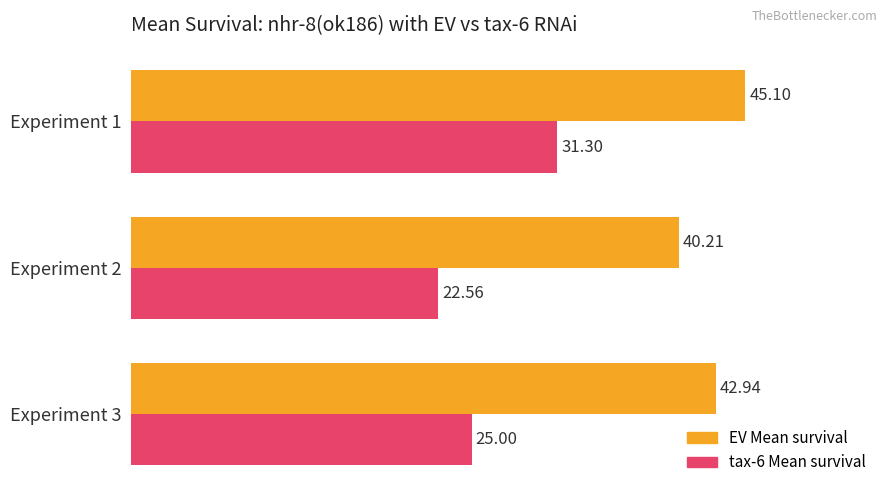

What is the average value of the tax-6 Mean survival series?

26.3